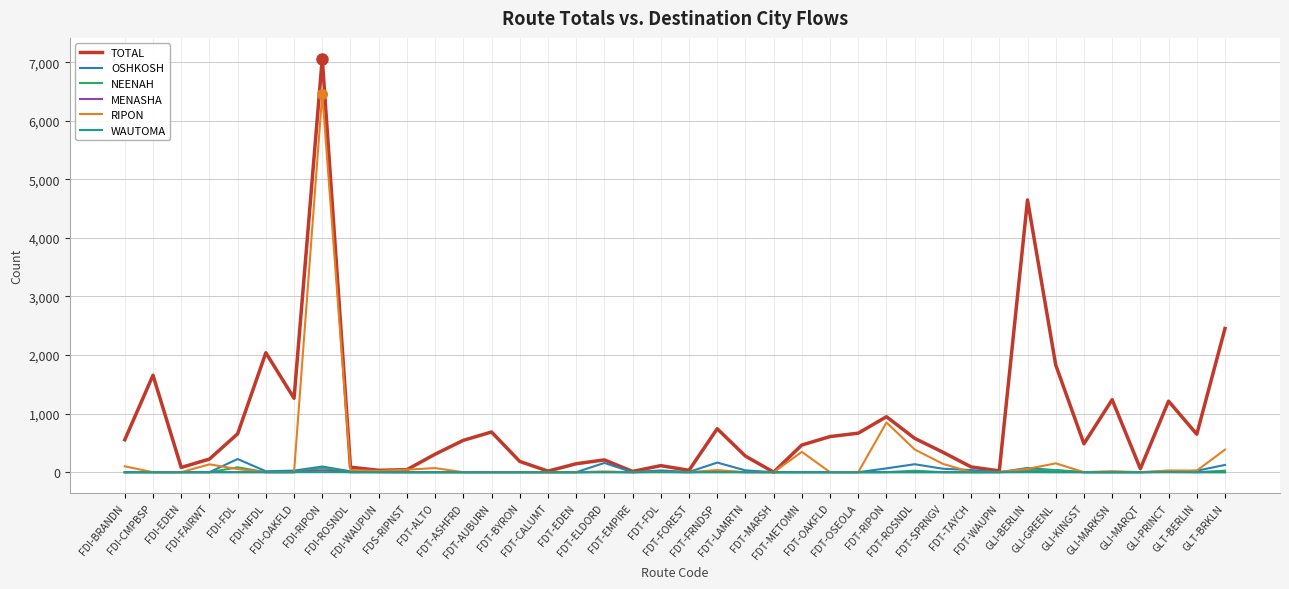

What is the greatest value displayed?

7061